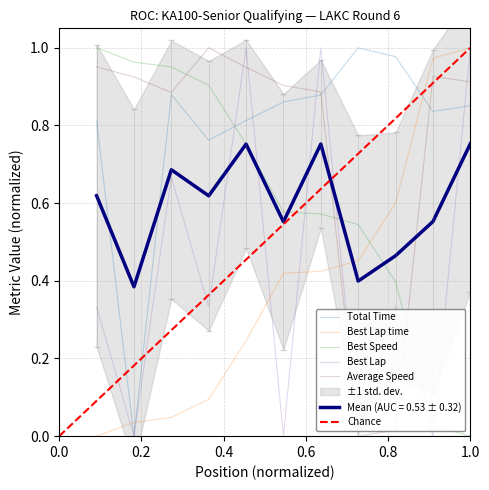

What is the value of the Best Lap point at the 1st from the left?

0.3